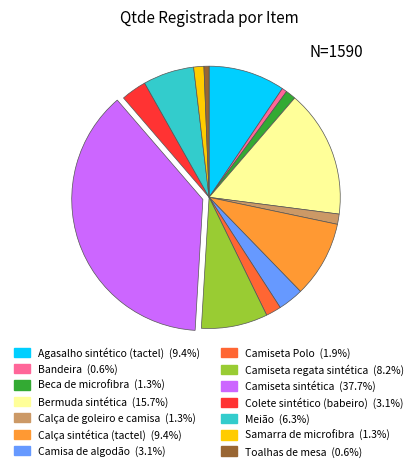

Do Camiseta sintética and Bandeira together represent more than half of the pie?

No